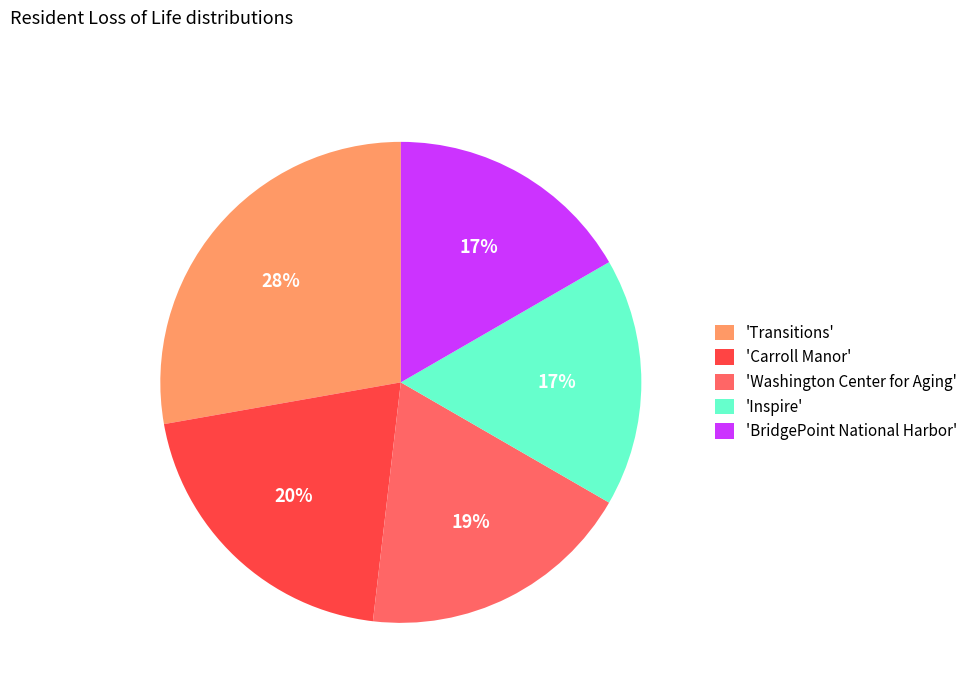

Which has a higher value, 'Carroll Manor' or 'Inspire'?

'Carroll Manor'